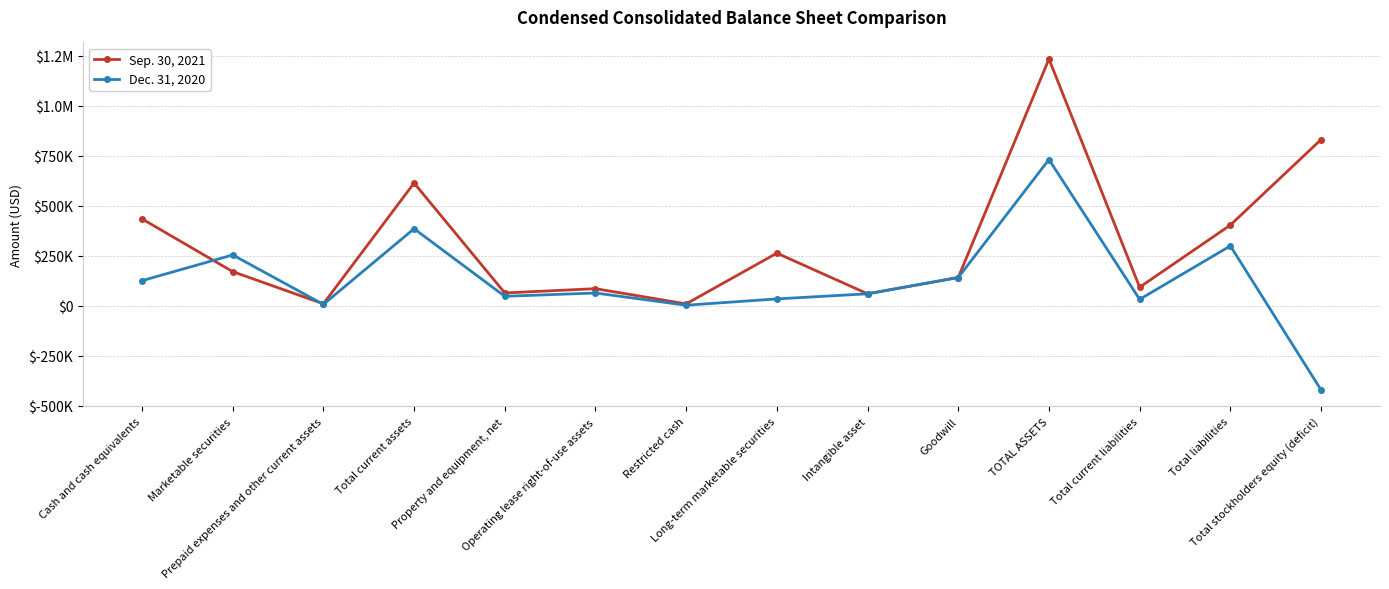

What is the label of the 8th point from the right?

Restricted cash